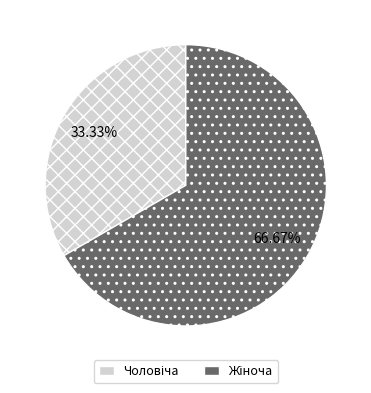

Is there a majority slice in this chart?

Yes